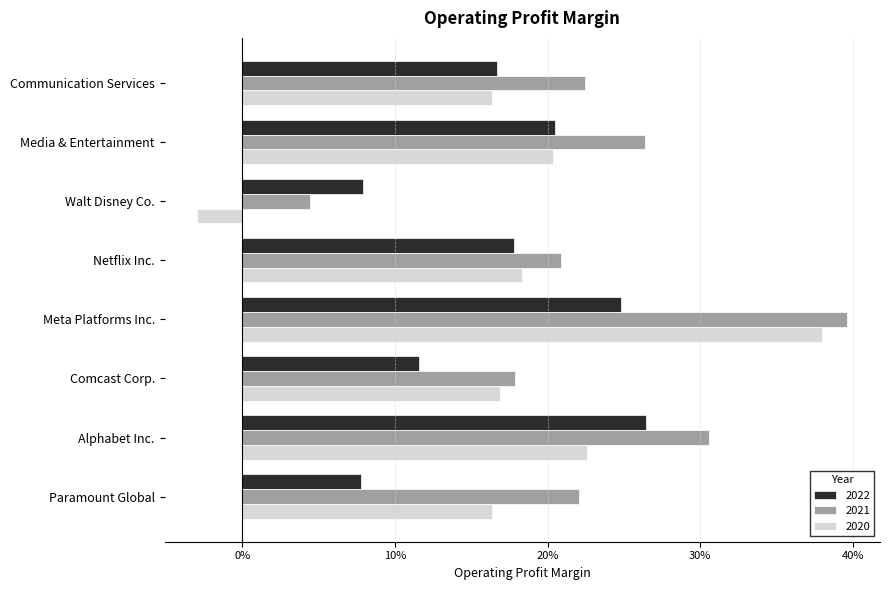

What is the maximum value shown in the chart?

0.4